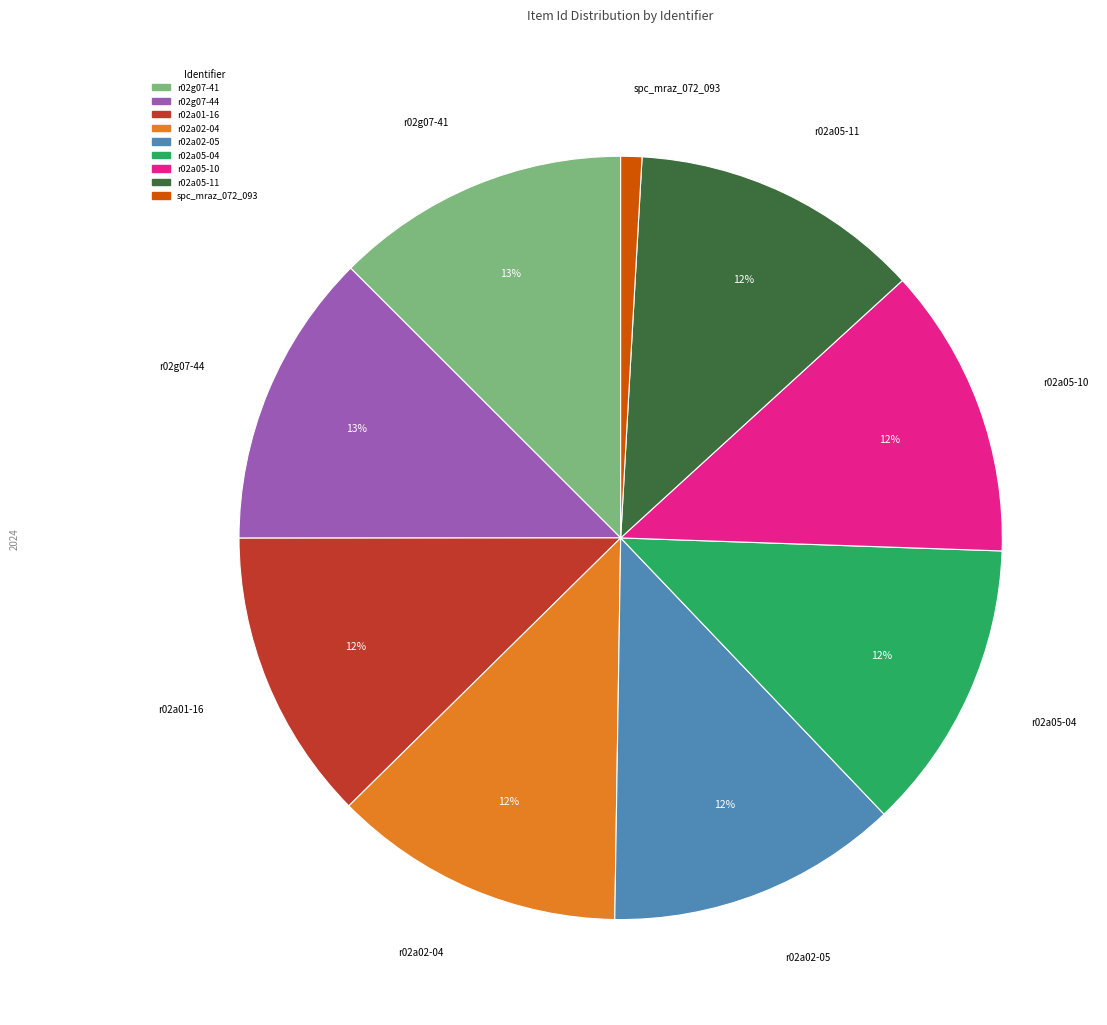

True or false: r02a02-04 accounts for 12% of the total.

True